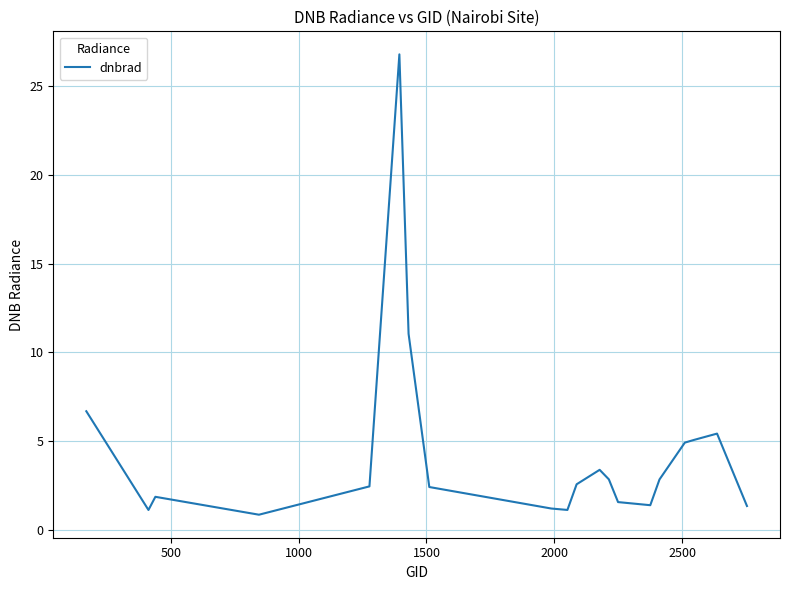

What is the difference between the maximum and minimum values?

25.9